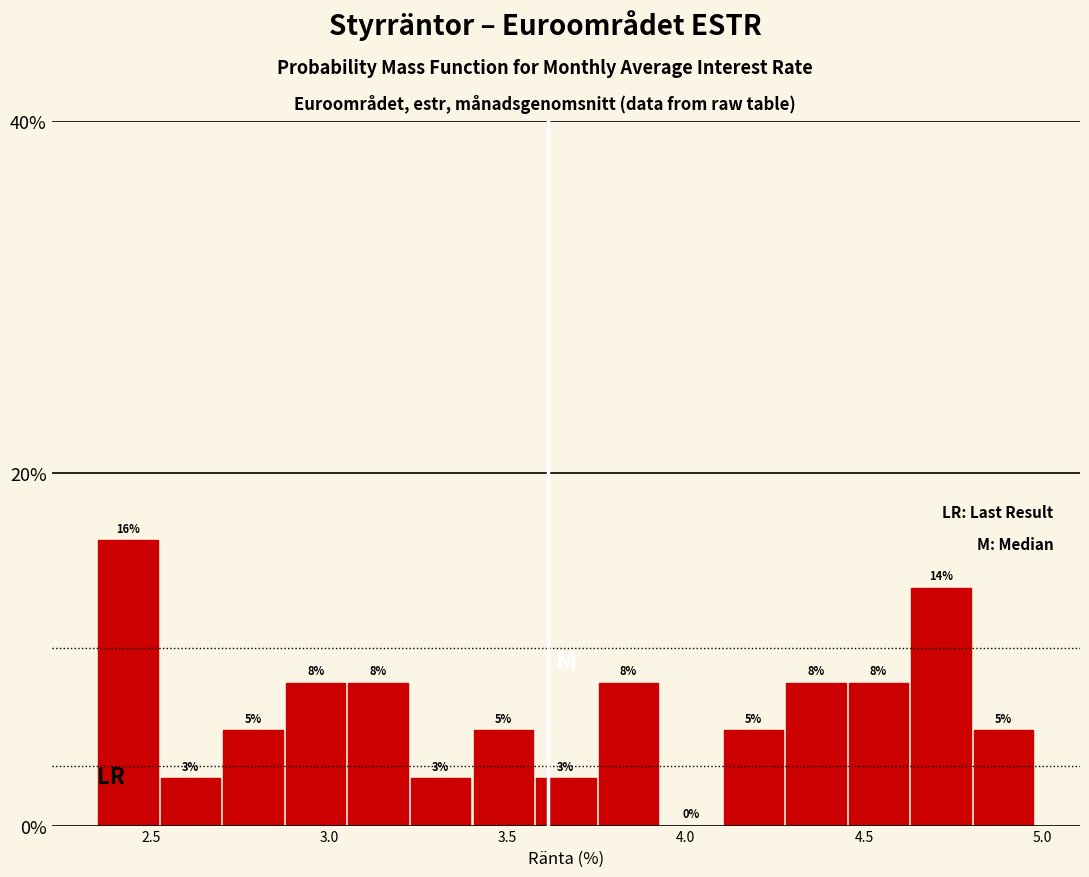

Around what value on the x-axis is the tallest bar? Give the approximate position of its centre, as read against the axis.

2.45